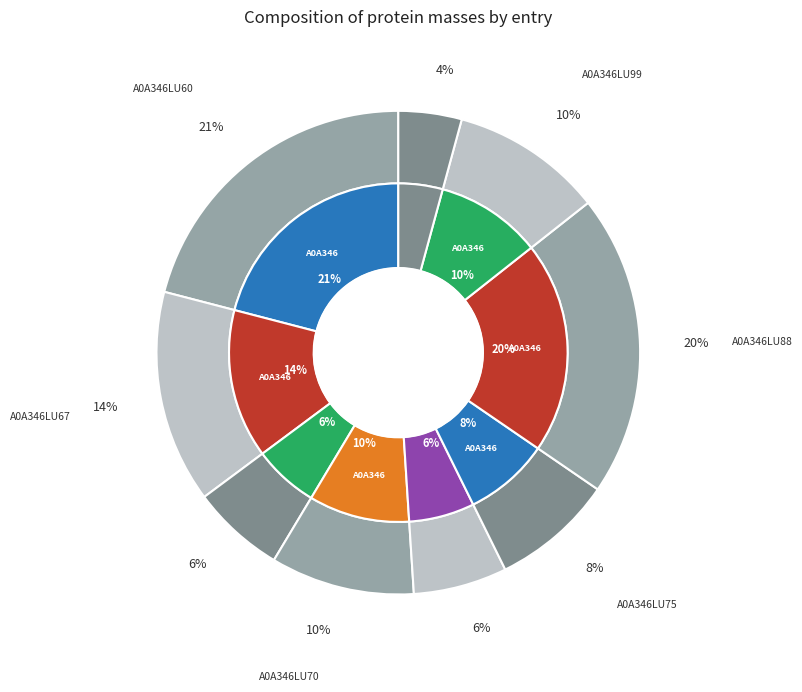

What is the change in value from A0A346LU88 to A0A346LU99?

-16307.7